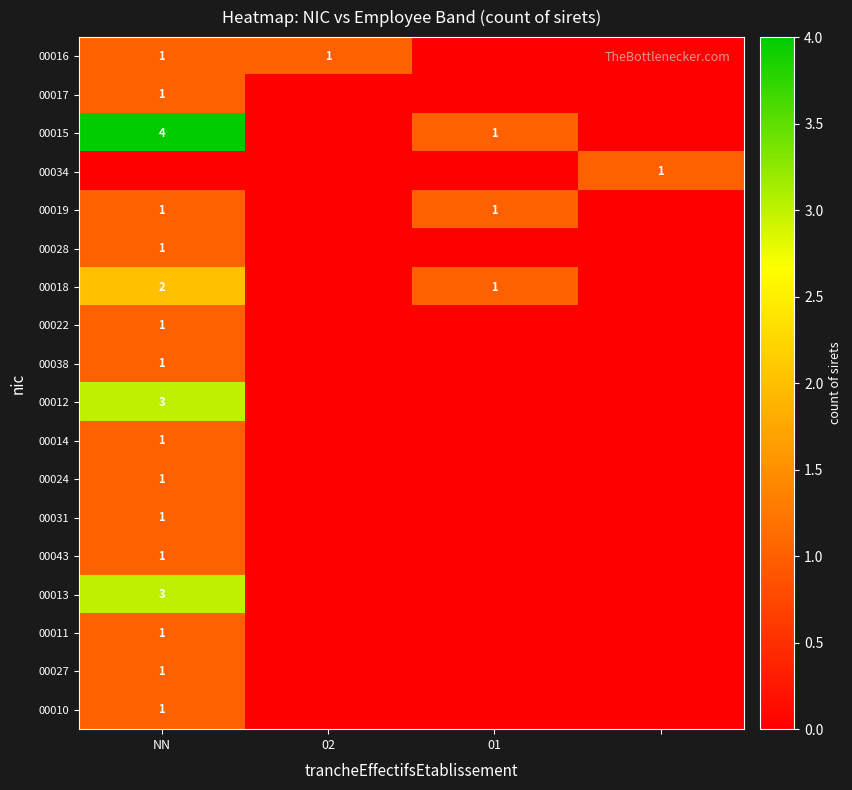

The value of 00024 at NN is 1. True or false?

True